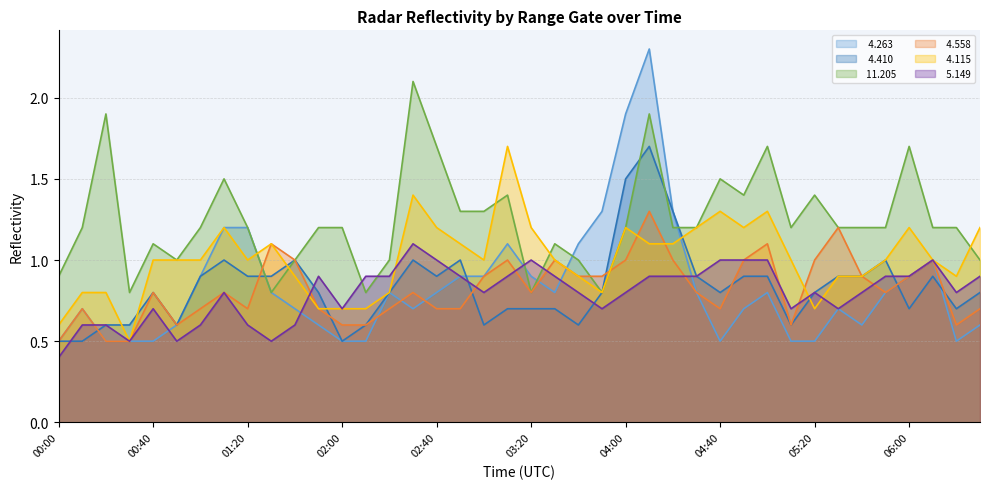

How many lines are shown in the chart?

6